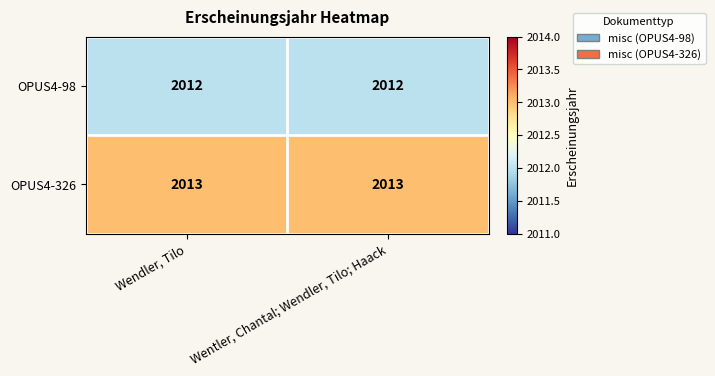

What is the sum of the OPUS4-98 values at Wendler, Tilo and Wentler, Chantal; Wendler, Tilo; Haack?

4024